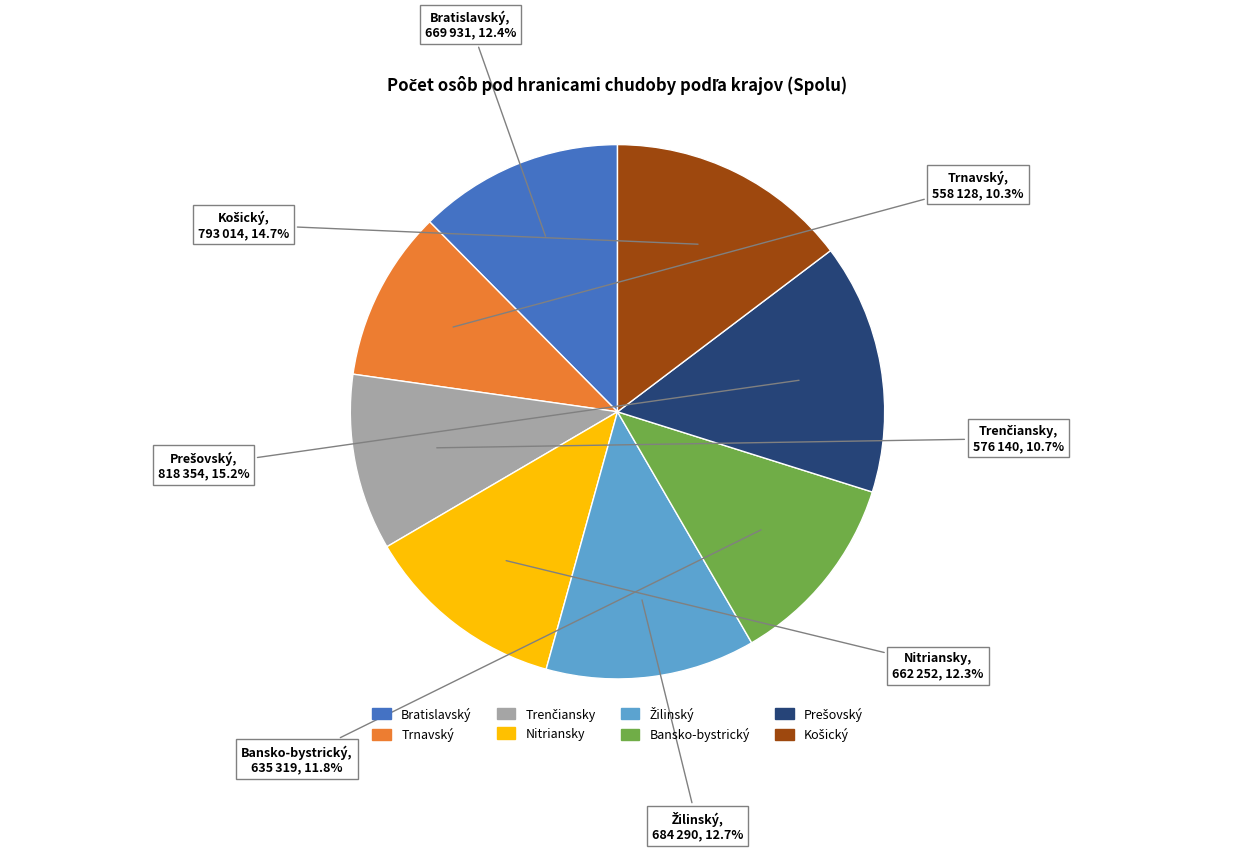

Is the sum of Nitriansky and Bratislavský greater than half?

No